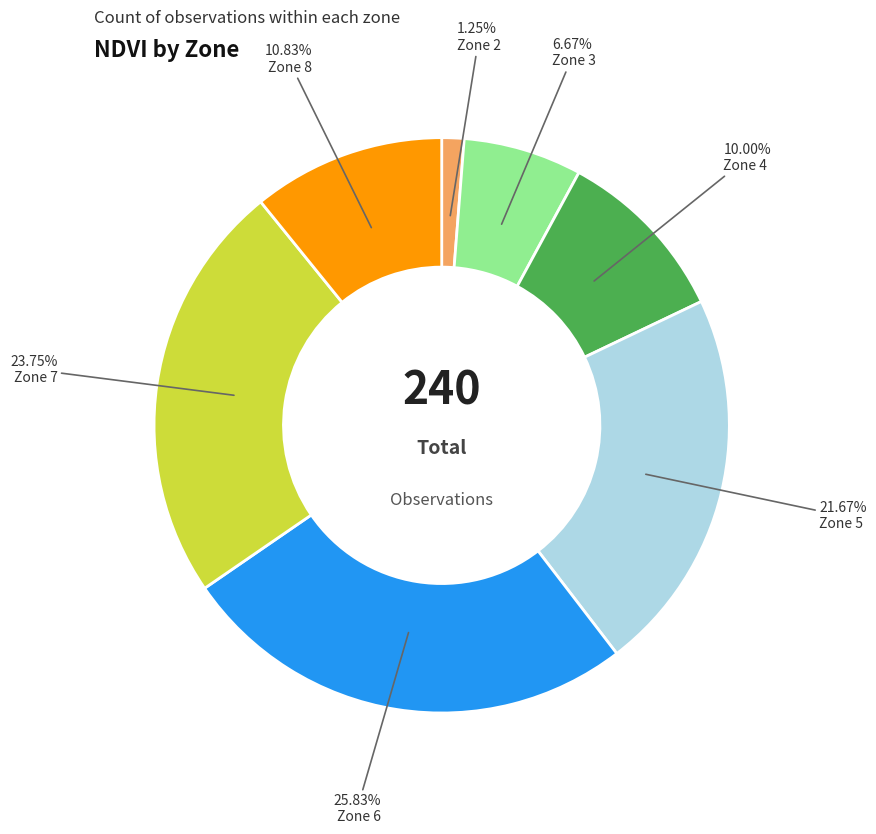

Combined, do Zone 4 and Zone 7 account for over 50%?

No